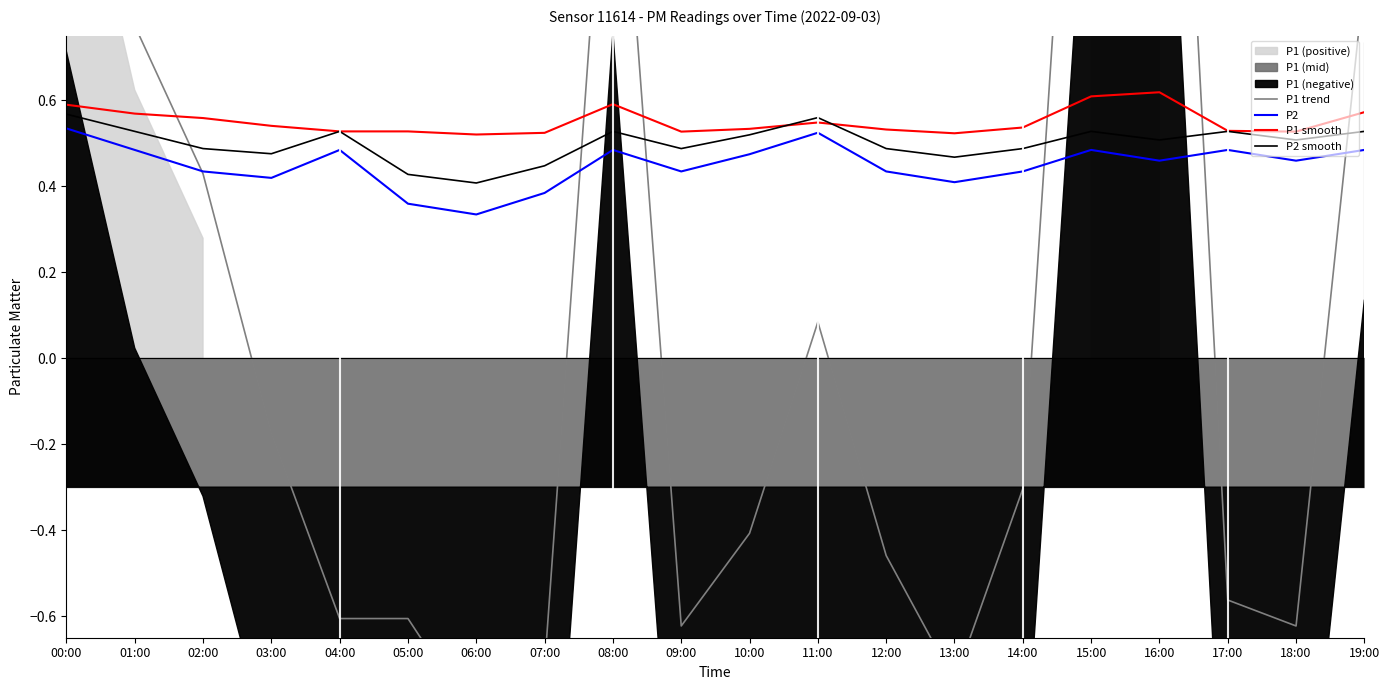

How many times do P1 trend and P1 smooth cross each other?

6